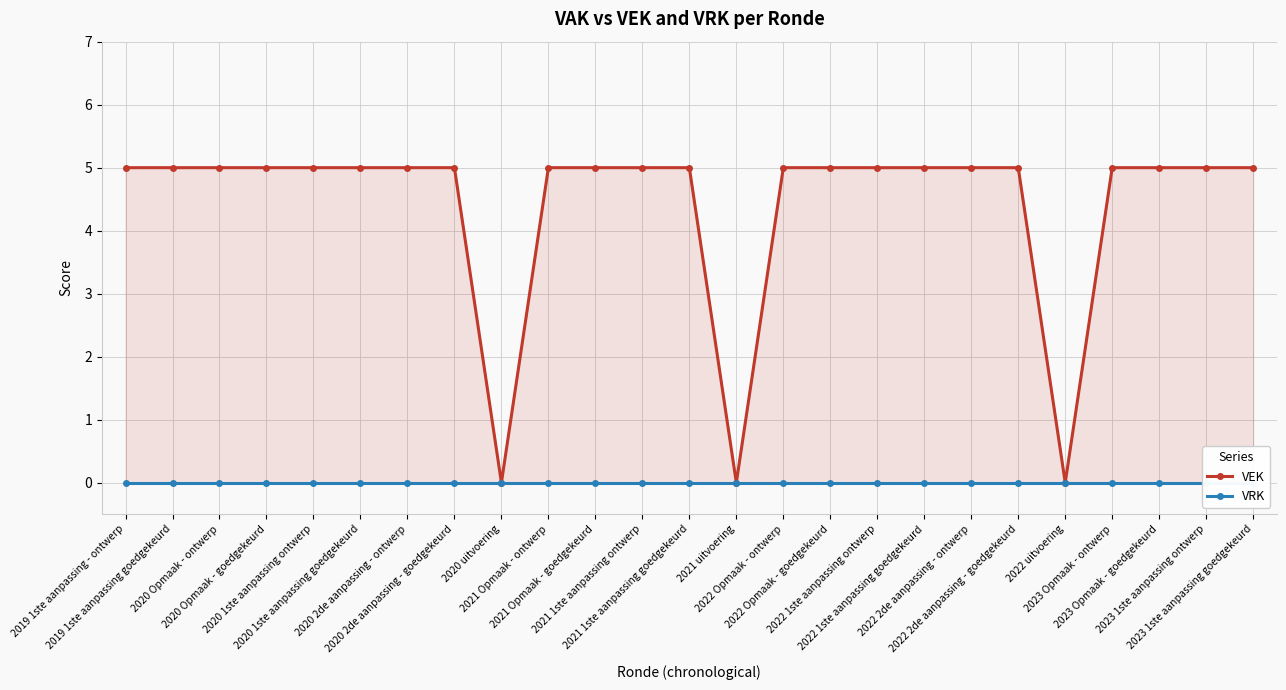

At how many categories does at least one series exceed 3?

22